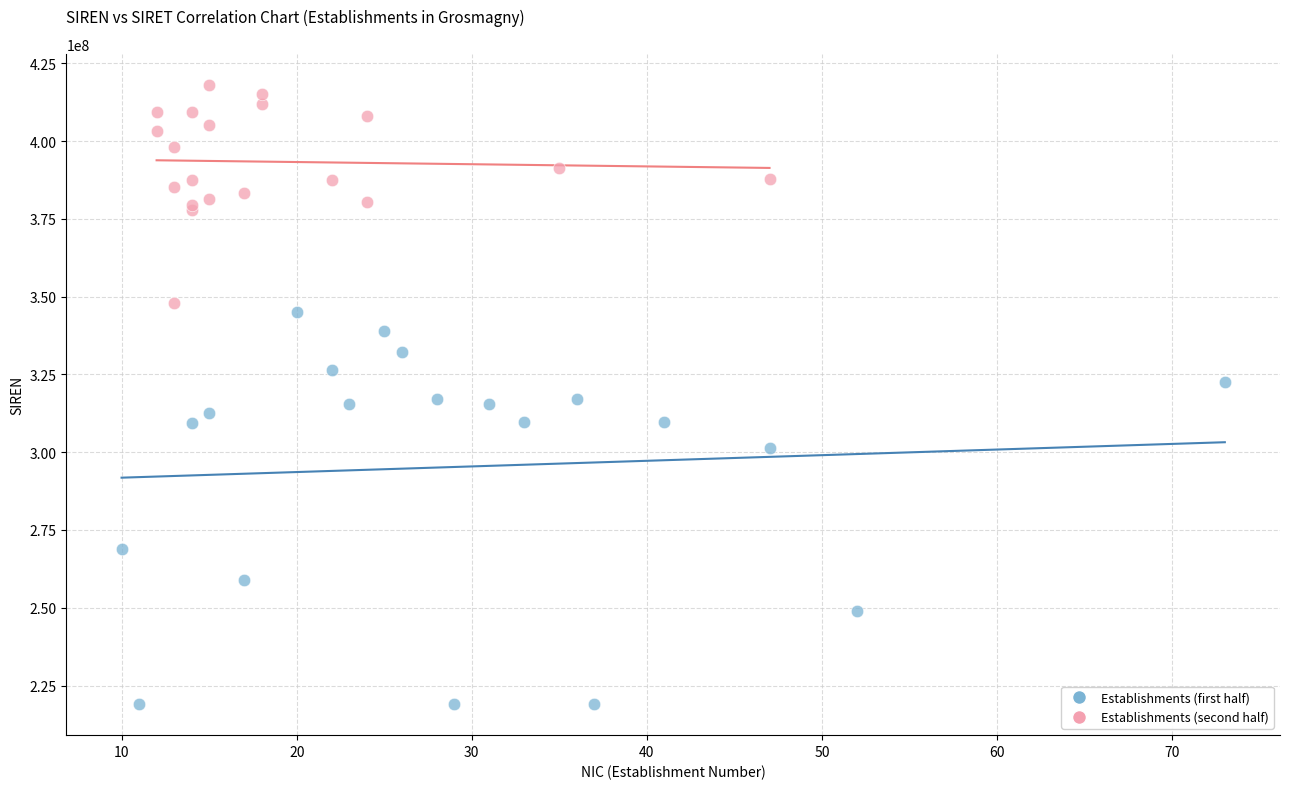

Which series has the largest Y range (max minus min)?

Establishments (first half)